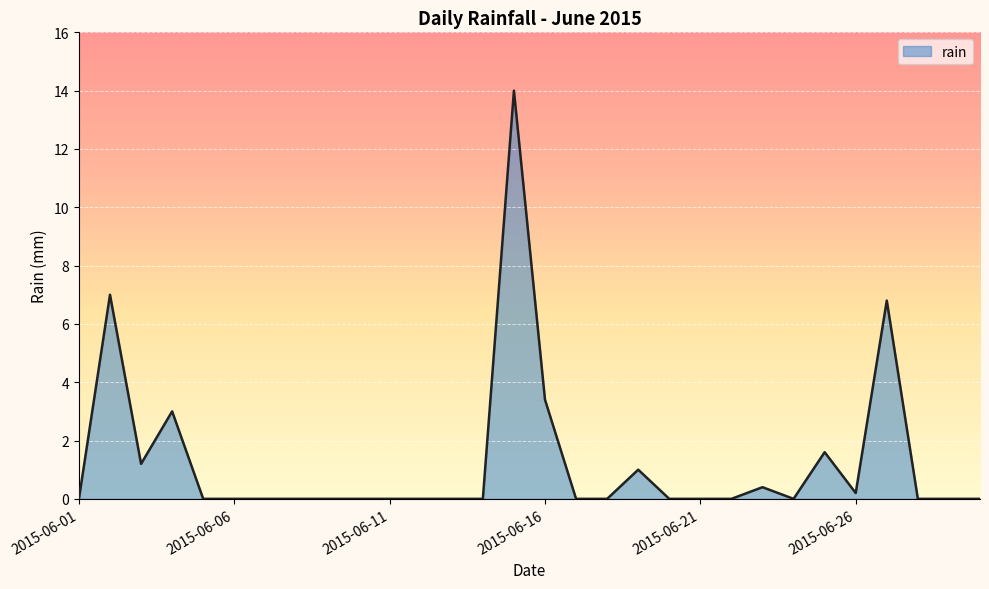

What is the maximum value shown in the chart?

14.0